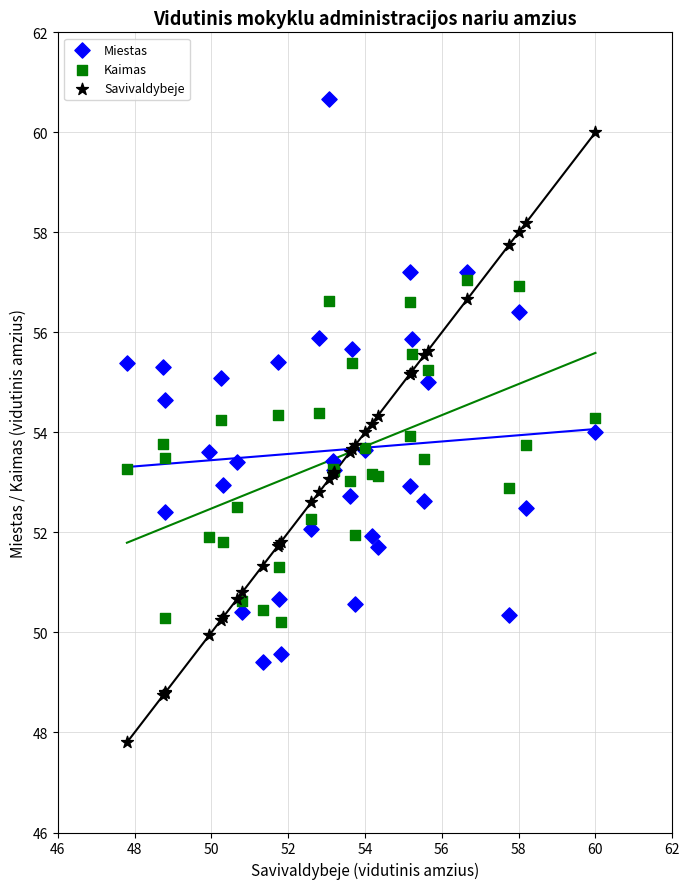

Which series contains the highest Y value?

Miestas